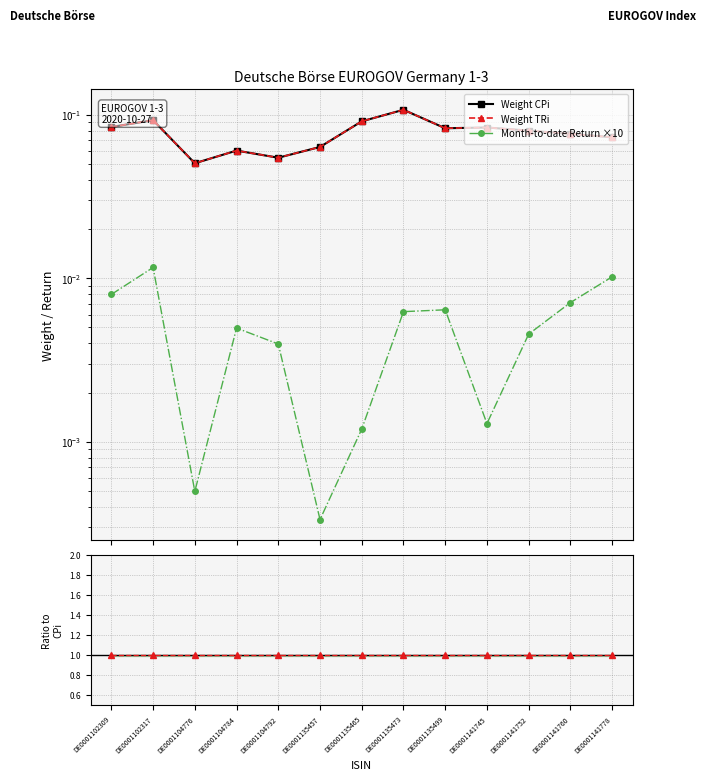

Where is the first local minimum for MtD×10/CPi?

DE0001104776